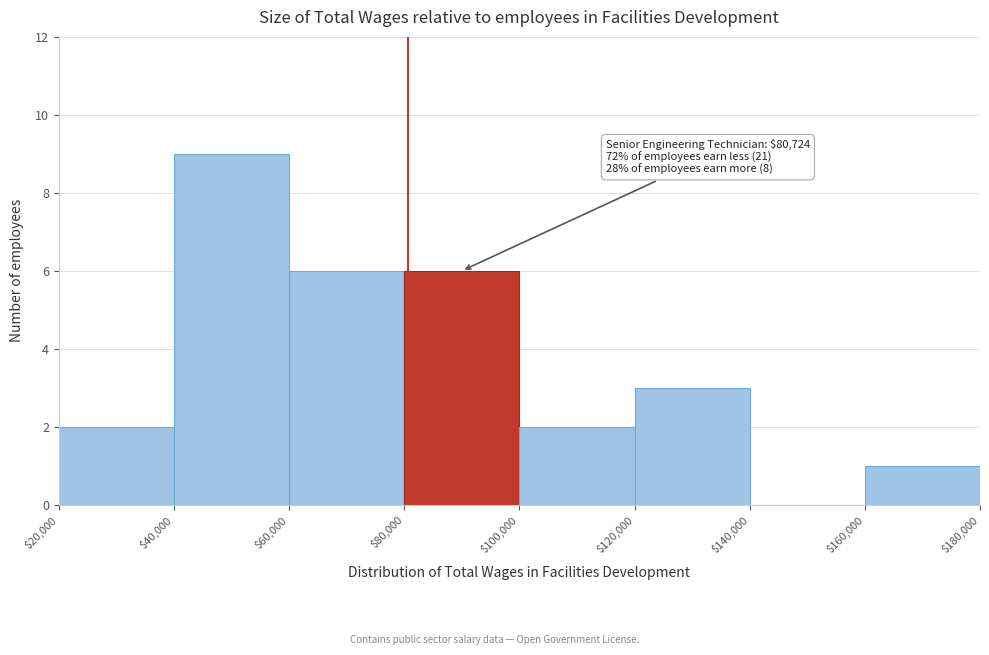

Which range on the x-axis has the tallest bar?

$40,000 to $60,000